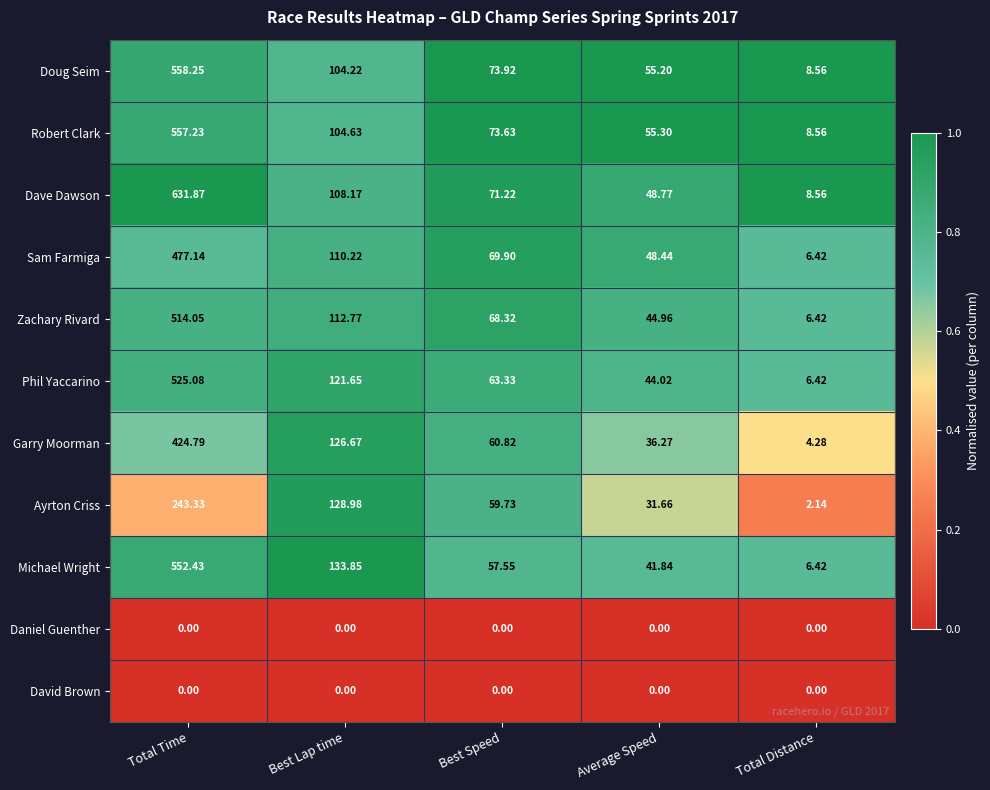

What is the spread (max minus min) of values at Average Speed?

55.3